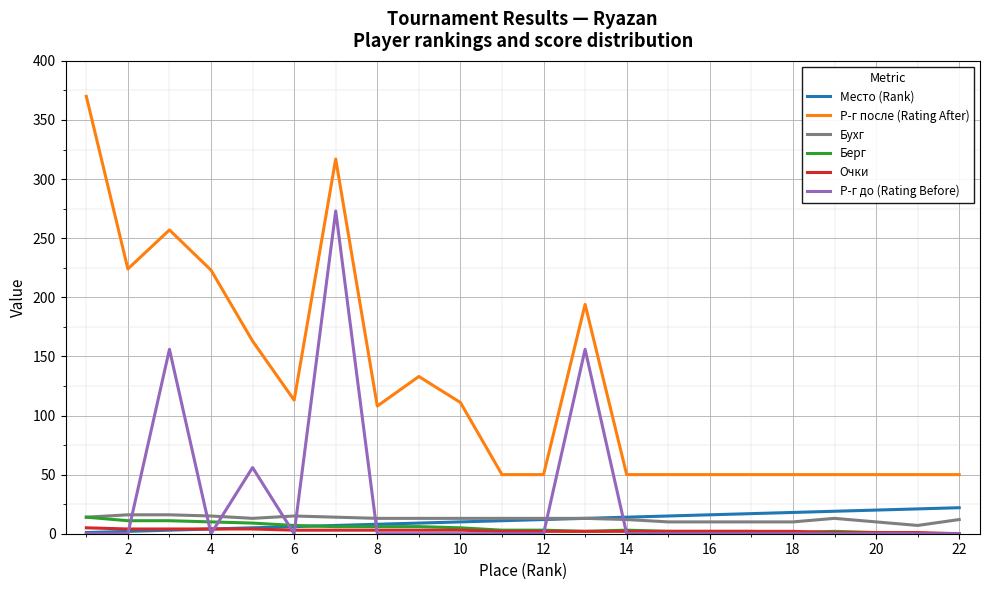

Which series has the widest spread of values?

Р-г после (Rating After)